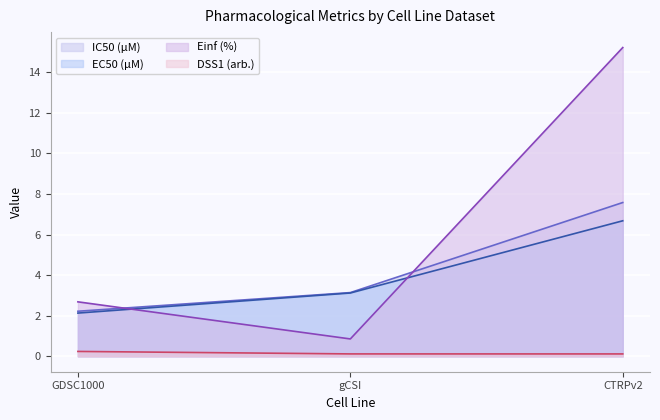

How many distinct data groups are displayed?

4